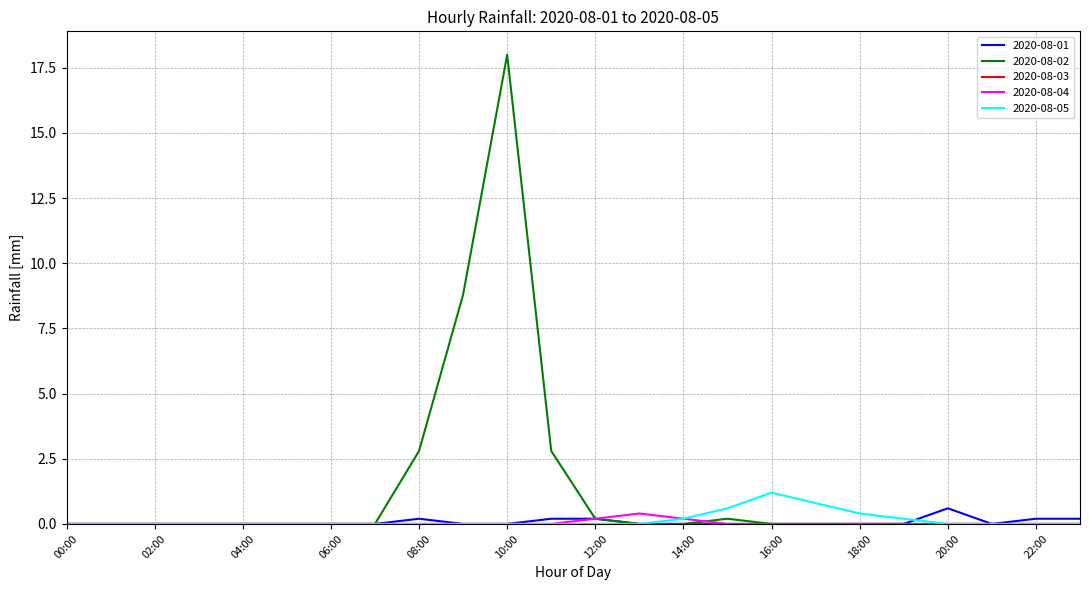

What is the highest value of the 2020-08-01 series?

0.6